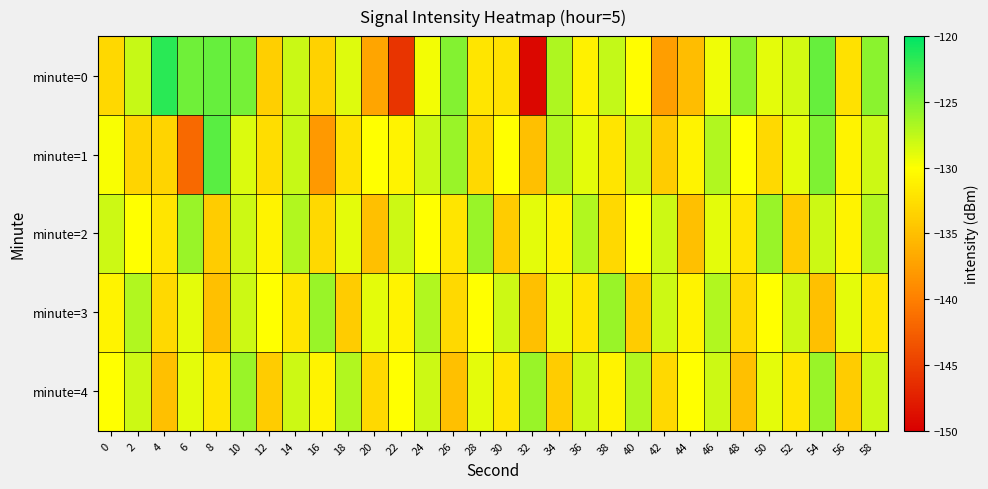

Reading left to right, transcribe all the data shown in this chart.

minute=0: 0=-133.0	2=-127.8	4=-121.7	6=-124.4	8=-124.1	10=-124.6	12=-133.8	14=-127.9	16=-133.6	18=-128.7	20=-137.1	22=-145.8	24=-129.6	26=-125.2	28=-132.0	30=-132.3	32=-149.3	34=-126.9	36=-131.1	38=-127.7	40=-130.1	42=-137.5	44=-135.2	46=-129.5	48=-125.5	50=-129.0	52=-128.3	54=-124.0	56=-132.4	58=-125.5
minute=1: 0=-129.7	2=-133.3	4=-133.3	6=-141.7	8=-123.5	10=-128.6	12=-132.6	14=-127.8	16=-138.0	18=-132.2	20=-130.0	22=-131.0	24=-128.0	26=-126.0	28=-133.0	30=-130.0	32=-135.0	34=-127.0	36=-129.0	38=-132.0	40=-128.0	42=-134.0	44=-131.0	46=-127.0	48=-130.0	50=-133.0	52=-129.0	54=-125.0	56=-131.0	58=-128.0
minute=2: 0=-128.0	2=-130.0	4=-132.0	6=-126.0	8=-134.0	10=-128.0	12=-131.0	14=-127.0	16=-133.0	18=-129.0	20=-135.0	22=-128.0	24=-130.0	26=-132.0	28=-126.0	30=-134.0	32=-129.0	34=-131.0	36=-127.0	38=-133.0	40=-130.0	42=-128.0	44=-135.0	46=-129.0	48=-132.0	50=-126.0	52=-134.0	54=-128.0	56=-131.0	58=-127.0
minute=3: 0=-131.0	2=-127.0	4=-133.0	6=-129.0	8=-135.0	10=-128.0	12=-130.0	14=-132.0	16=-126.0	18=-134.0	20=-129.0	22=-131.0	24=-127.0	26=-133.0	28=-130.0	30=-128.0	32=-135.0	34=-129.0	36=-132.0	38=-126.0	40=-134.0	42=-128.0	44=-131.0	46=-127.0	48=-133.0	50=-130.0	52=-128.0	54=-135.0	56=-129.0	58=-132.0
minute=4: 0=-130.0	2=-128.0	4=-135.0	6=-129.0	8=-132.0	10=-126.0	12=-134.0	14=-128.0	16=-131.0	18=-127.0	20=-133.0	22=-130.0	24=-128.0	26=-135.0	28=-129.0	30=-132.0	32=-126.0	34=-134.0	36=-128.0	38=-131.0	40=-127.0	42=-133.0	44=-130.0	46=-128.0	48=-135.0	50=-129.0	52=-132.0	54=-126.0	56=-134.0	58=-128.0